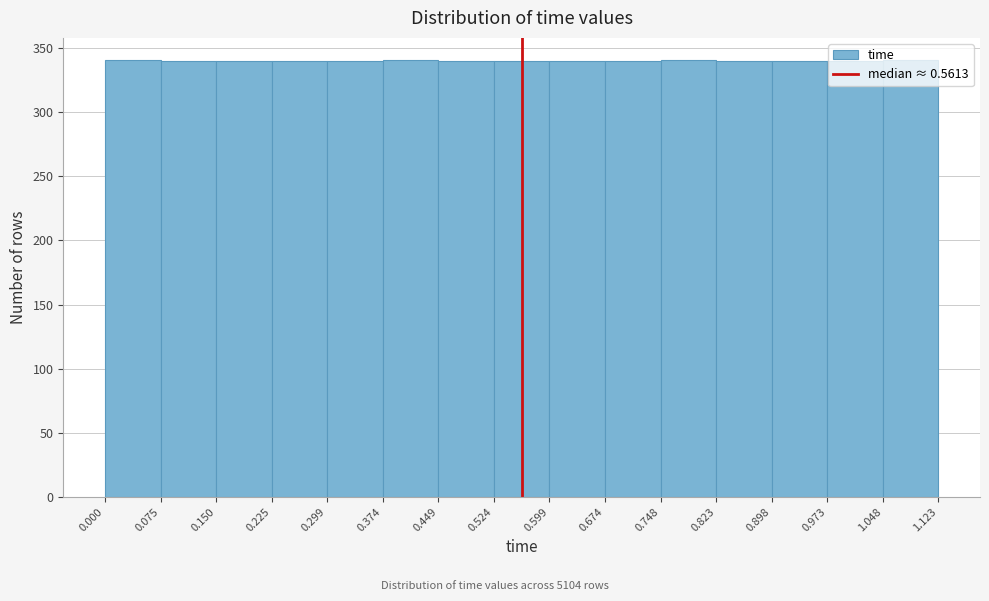

Reading left to right, list every bar in this chart as the range it spans on the x-axis followed by its height. The values are not printed on the chart, so give them approximately, as read against the axis.

0.000 to 0.075: 340
0.075 to 0.150: 340
0.150 to 0.225: 340
0.225 to 0.299: 340
0.299 to 0.374: 340
0.374 to 0.449: 340
0.449 to 0.524: 340
0.524 to 0.599: 340
0.599 to 0.674: 340
0.674 to 0.748: 340
0.748 to 0.823: 340
0.823 to 0.898: 340
0.898 to 0.973: 340
0.973 to 1.048: 340
1.048 to 1.123: 340